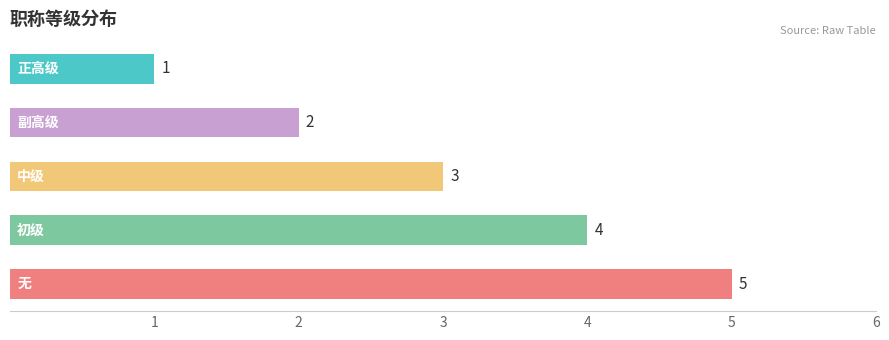

How many values are below 3?

2